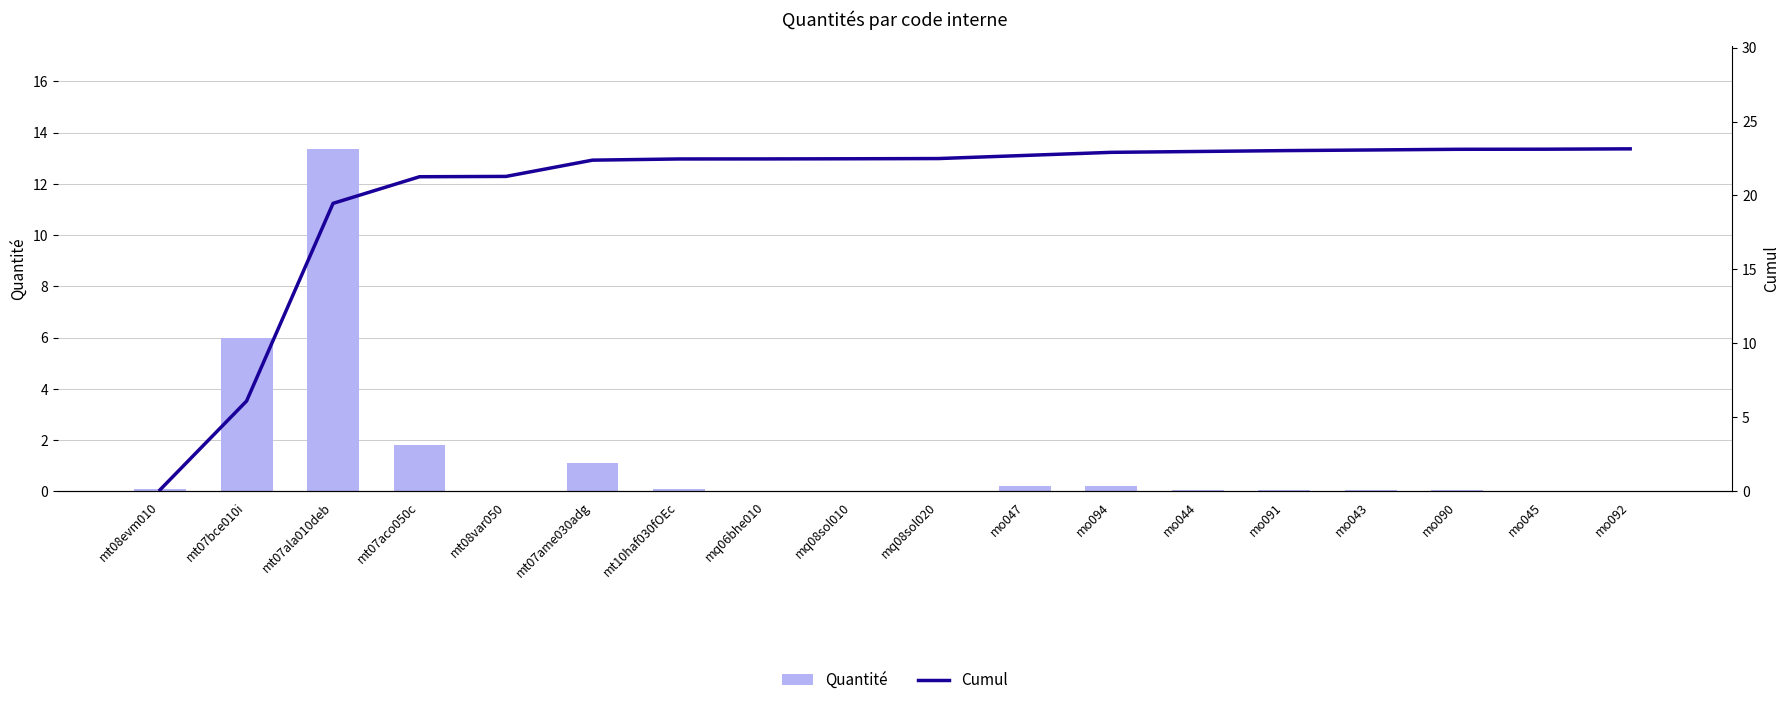

Which has a higher value, mo047 or mt07ala010deb?

mt07ala010deb